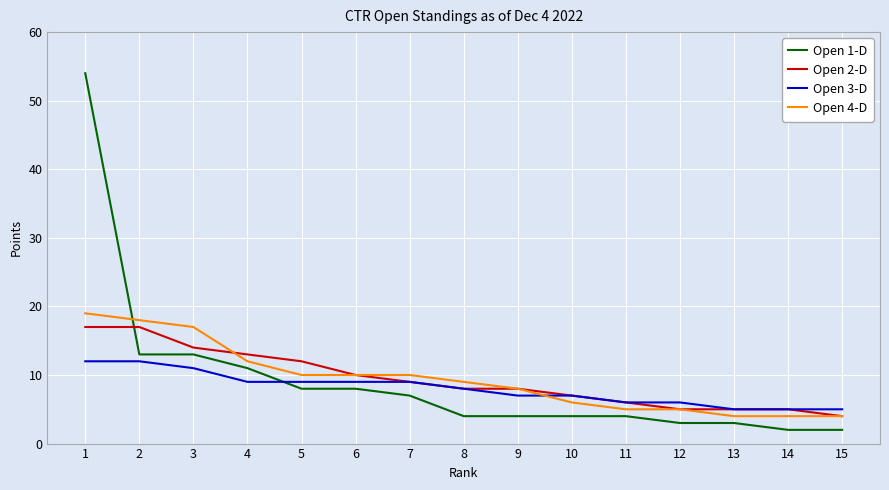

Is the value of Open 2-D at 11 greater than the value of Open 4-D at 5?

No